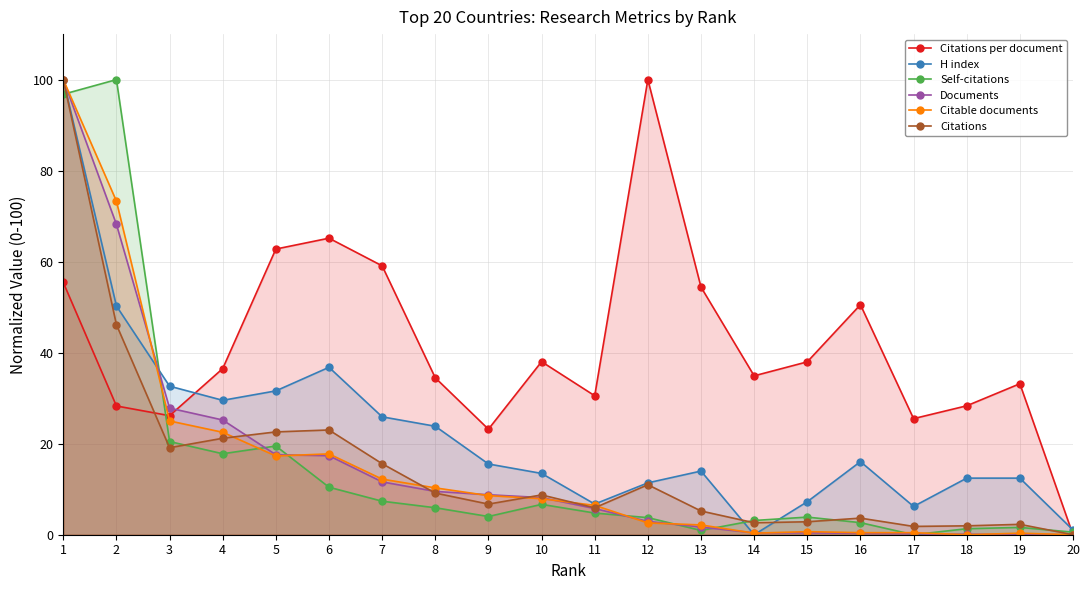

Between which two adjacent categories do Documents and Citable documents first intersect?

2 and 3